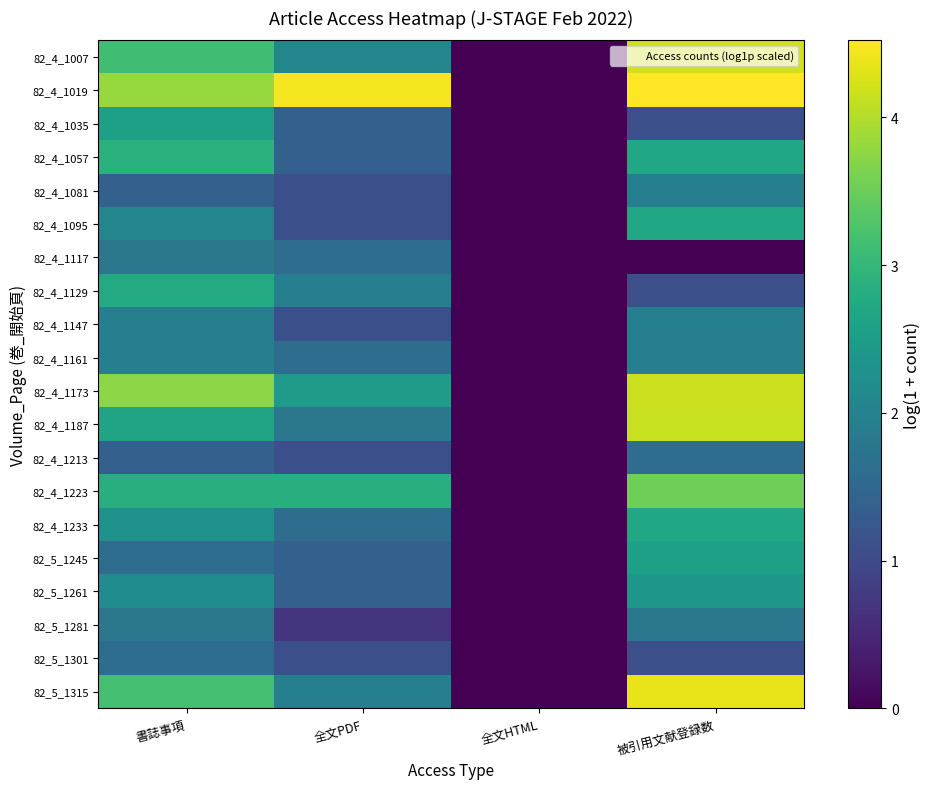

At how many categories does at least one series exceed 3?

3